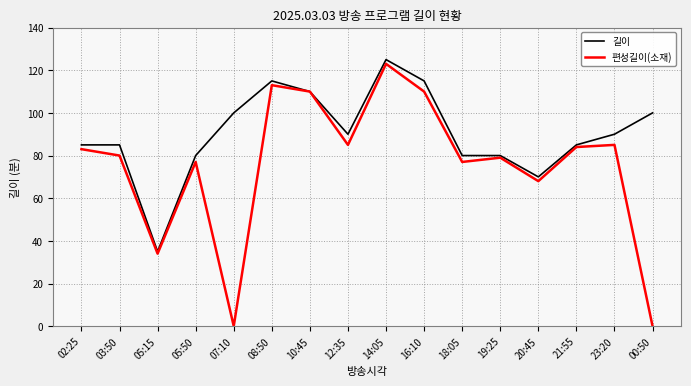

Which series has the widest spread of values?

편성길이(소재)